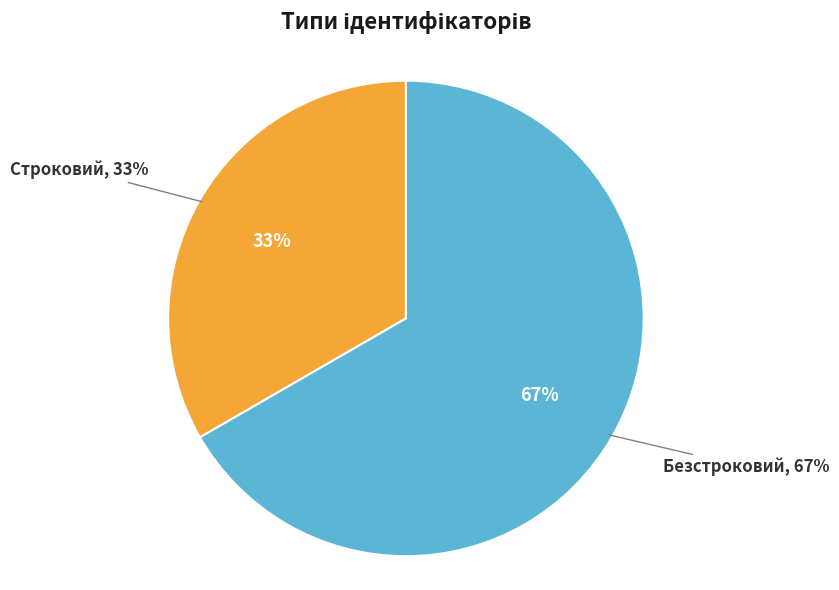

Is there any slice that represents more than half of the pie?

Yes